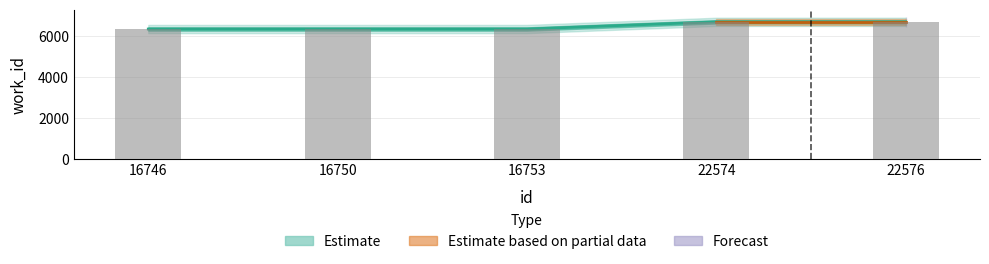

What is the sum of all work_id values?

32338